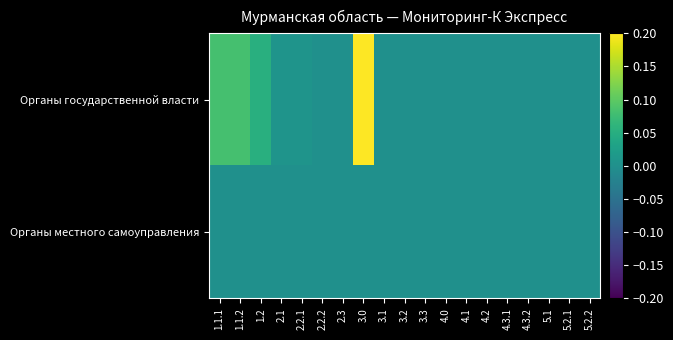

Between 3.0 and 2.2.2, which is larger?

3.0